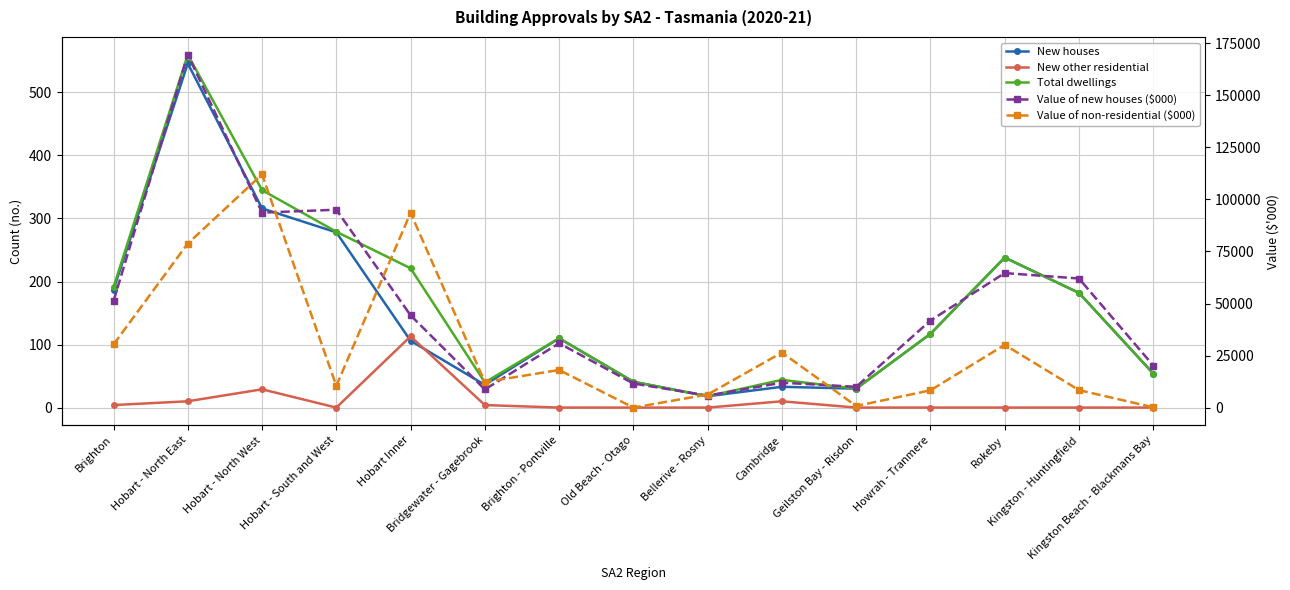

At which label is Total dwellings closest to 289?

Hobart - South and West